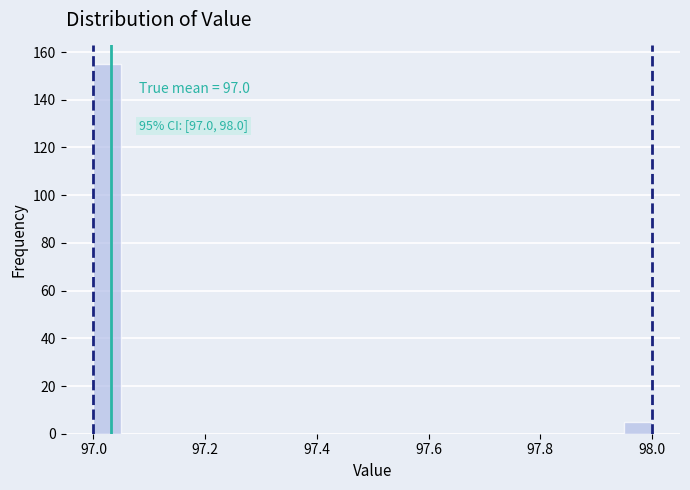

Around what value on the x-axis is the tallest bar? Give the approximate position of its centre, as read against the axis.

97.02